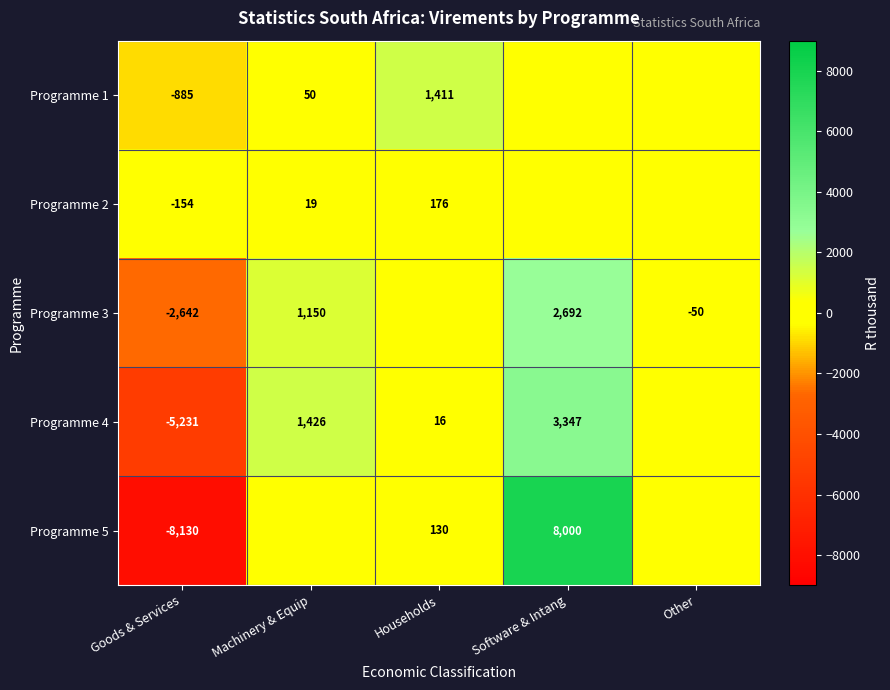

Is the value of Programme 1 at Machinery & Equip greater than the value of Programme 3 at Software & Intang?

No